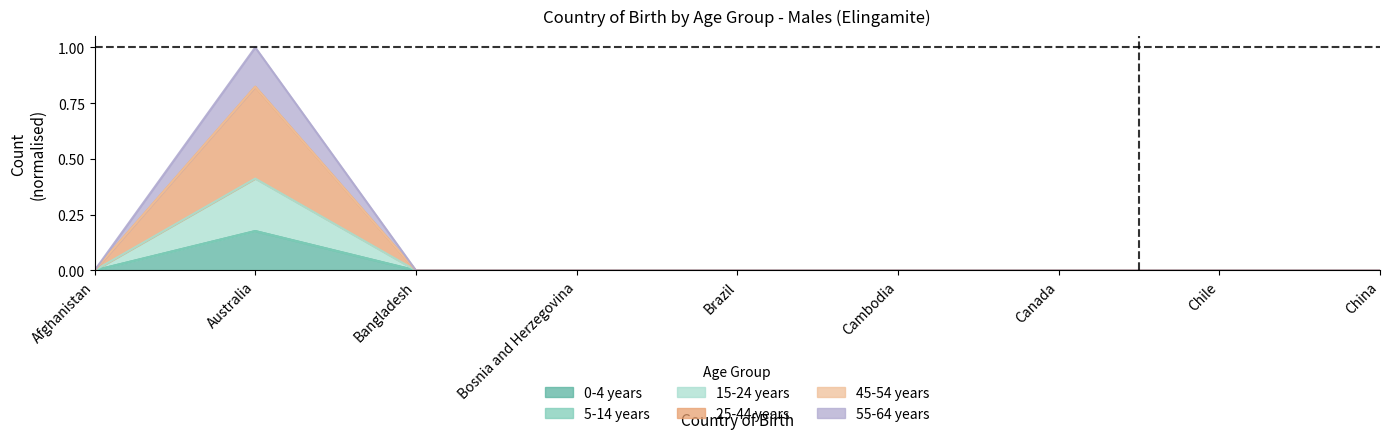

True or false: 55-64 years has a value of 0.0 at China.

True